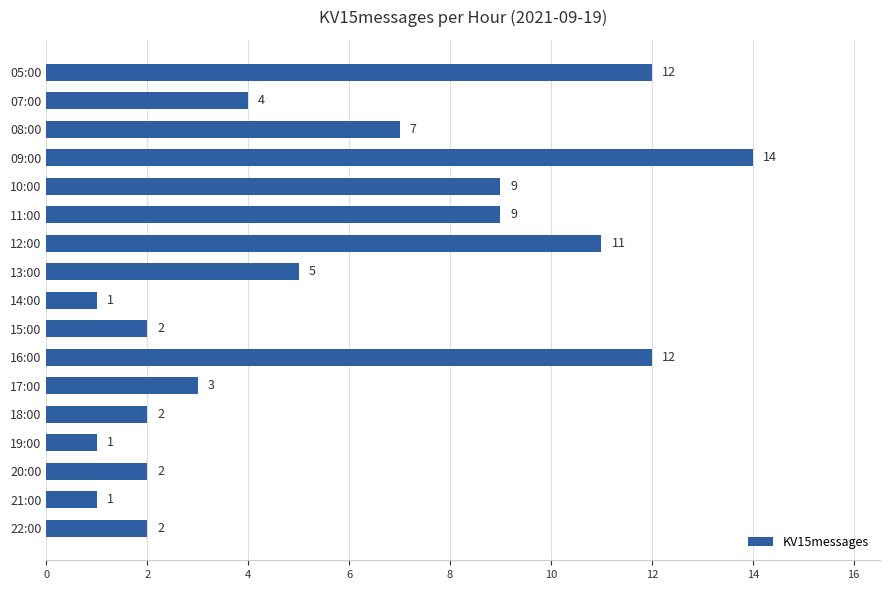

The chart shows a value of 3 at 20:00. True or false?

False